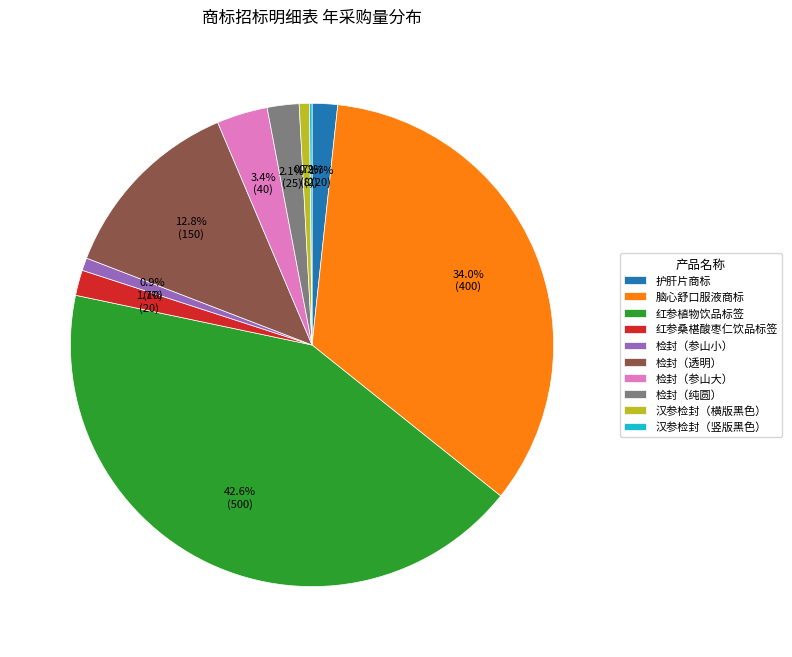

Which slice is the largest?

红参植物饮品标签